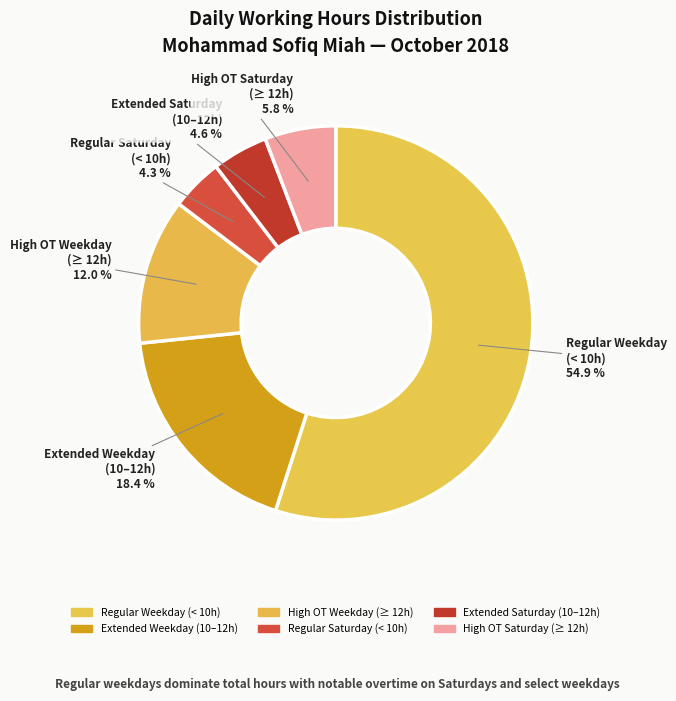

Count the number of slices in the pie.

6